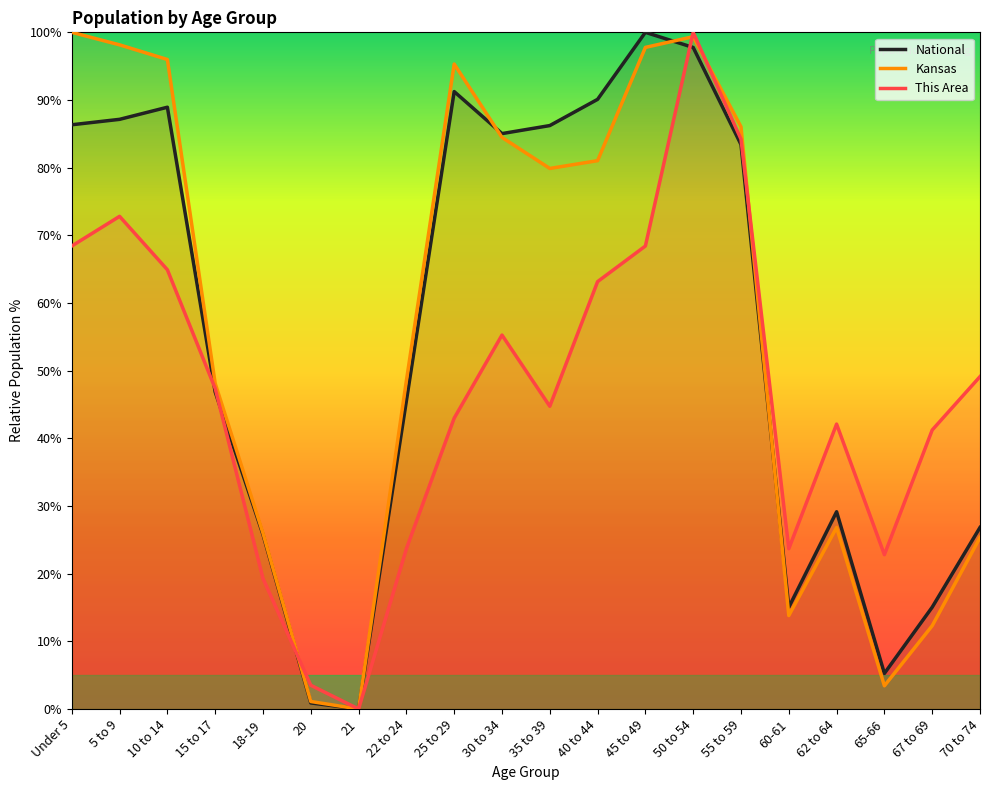

Rank the series by their maximum value, from highest to lowest.

National, Kansas, This Area